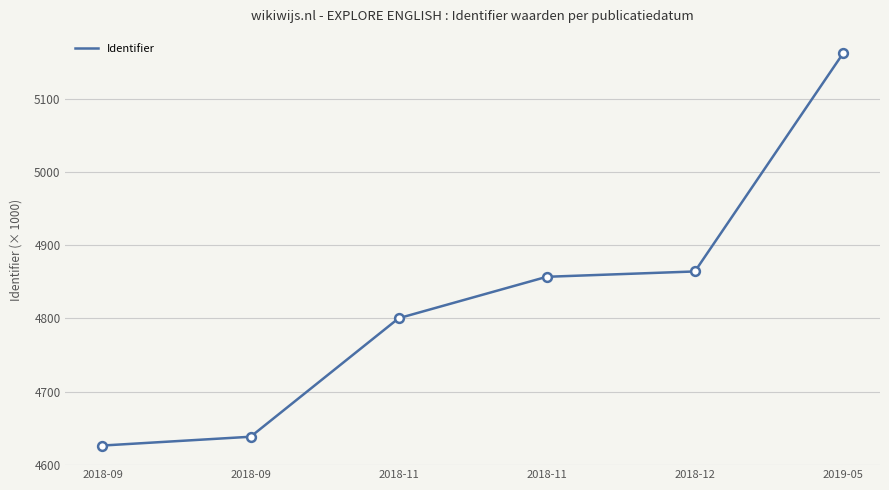

Count the number of values greater than 4856.

3